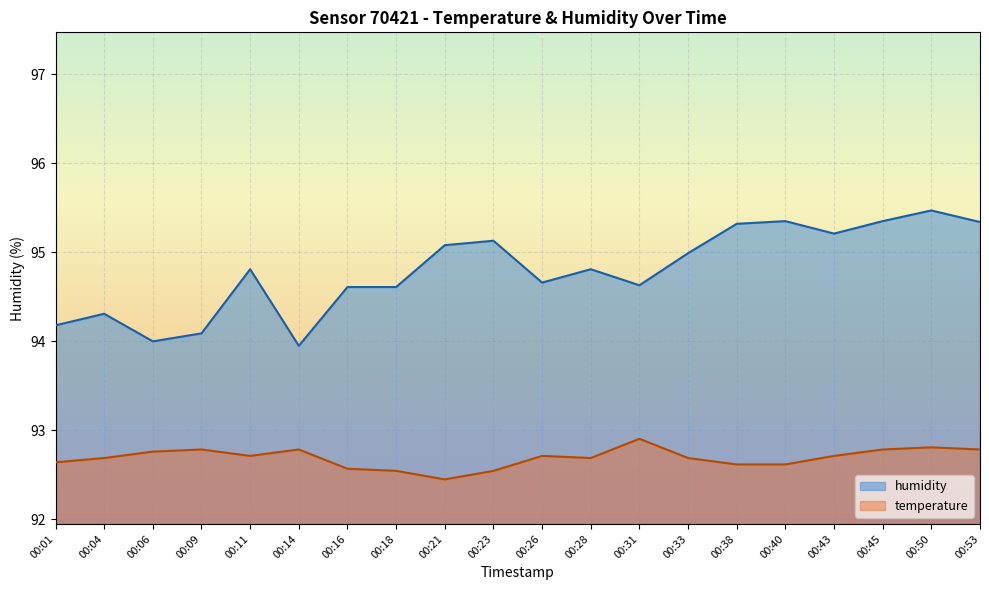

Is it true that temperature equals 92.8 at 00:06?

True